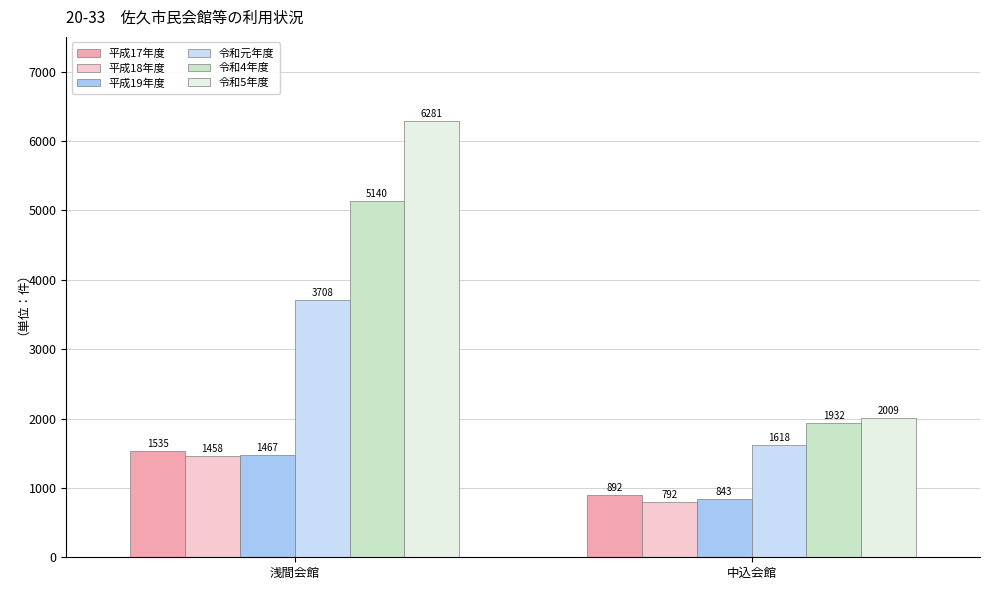

What is the total value across all series at 中込会館?

8086